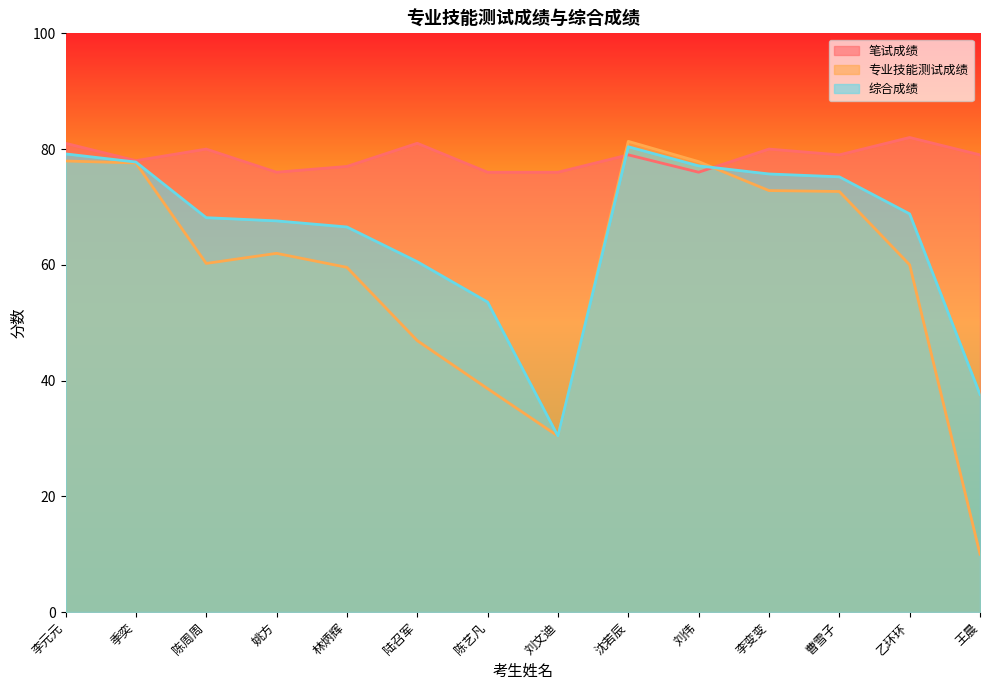

Is it true that 笔试成绩 equals 80.0 at 李变变?

True